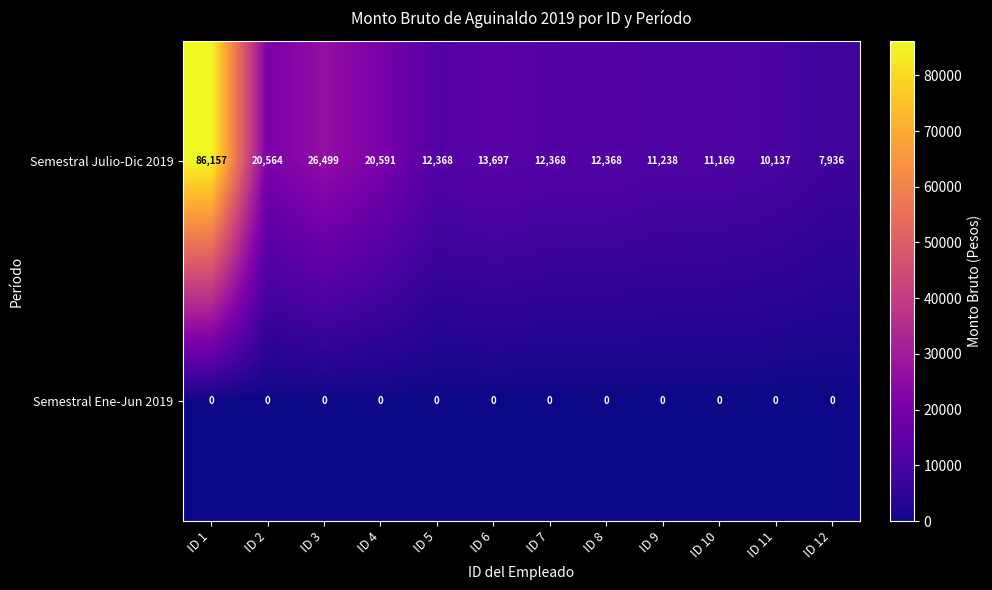

What is the sum of the Semestral Julio-Dic 2019 values at ID 8 and ID 1?

98525